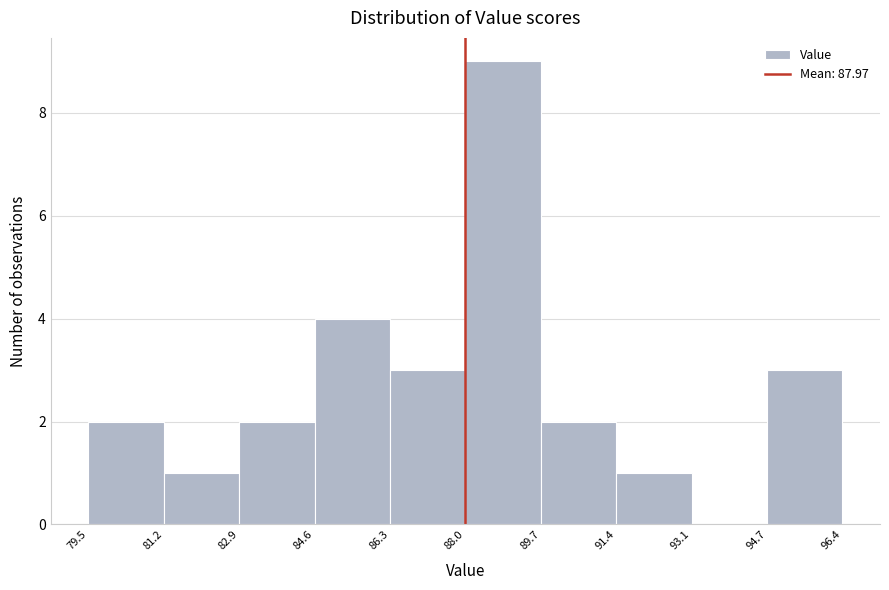

Reading left to right, transcribe this chart: for each bar, give the range it covers on the x-axis and its height. The values are not printed on the chart, so give them approximately, as read against the axis.

79.5 to 81.2: 2
81.2 to 82.9: 1
82.9 to 84.6: 2
84.6 to 86.3: 4
86.3 to 88.0: 3
88.0 to 89.7: 9
89.7 to 91.4: 2
91.4 to 93.1: 1
93.1 to 94.7: 0
94.7 to 96.4: 3